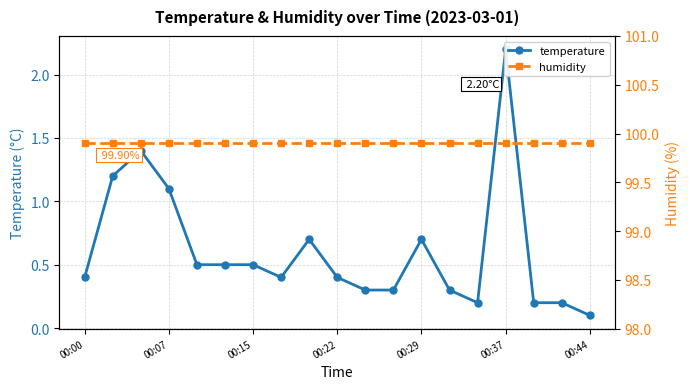

Reading right to left, extract all data points from this chart.

temperature: 0.1	0.2	0.2	2.2	0.2	0.3	0.7	0.3	0.3	0.4	0.7	0.4	0.5	0.5	0.5	1.1	1.4	1.2	0.4
humidity: 99.9	99.9	99.9	99.9	99.9	99.9	99.9	99.9	99.9	99.9	99.9	99.9	99.9	99.9	99.9	99.9	99.9	99.9	99.9